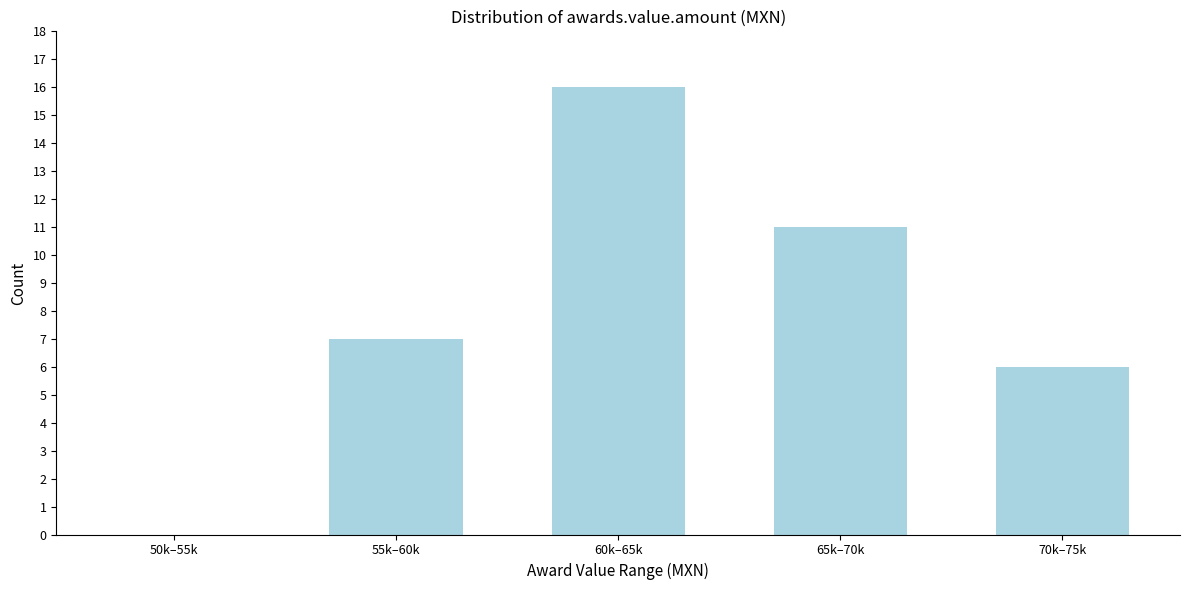

Reading left to right, extract all data points from this chart.

50k–55k=0	55k–60k=7	60k–65k=16	65k–70k=11	70k–75k=6